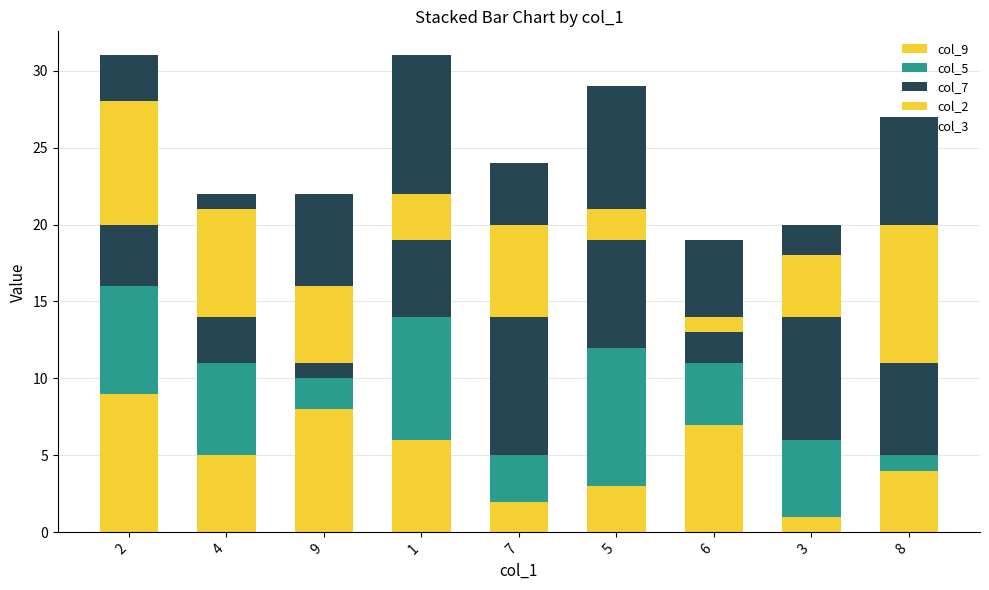

Count the number of data series in this chart.

5